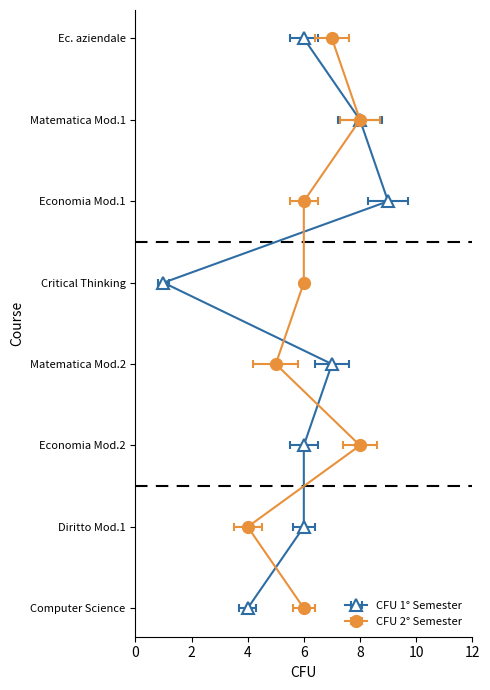

What is the label of the 8th point from the left?

Computer Science